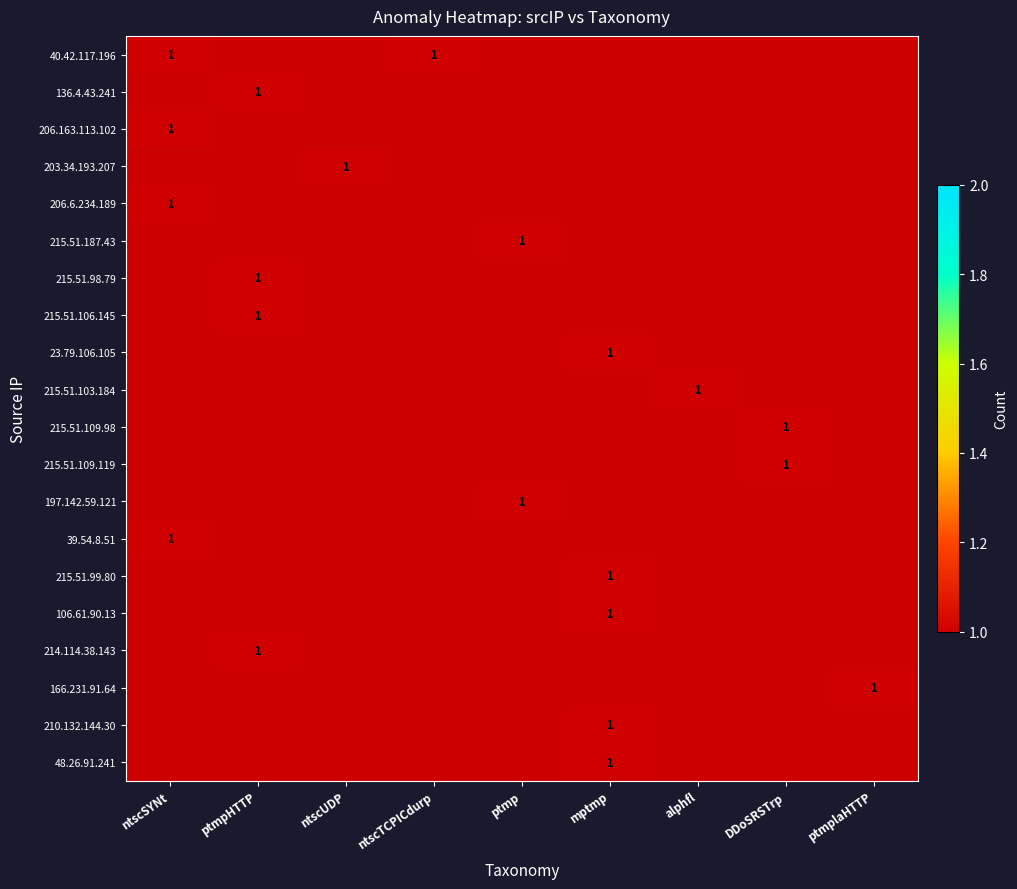

At how many categories does at least one series exceed 0?

9